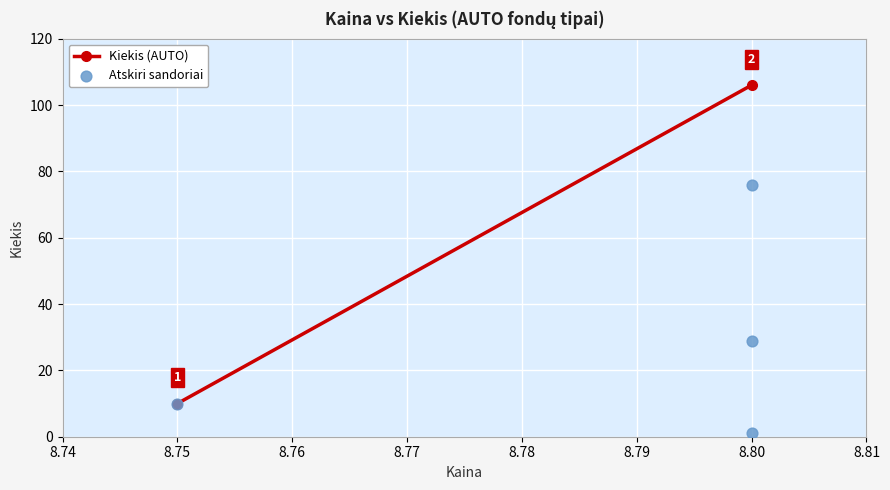

What Y value in the scatter plot is closest to 38?

29